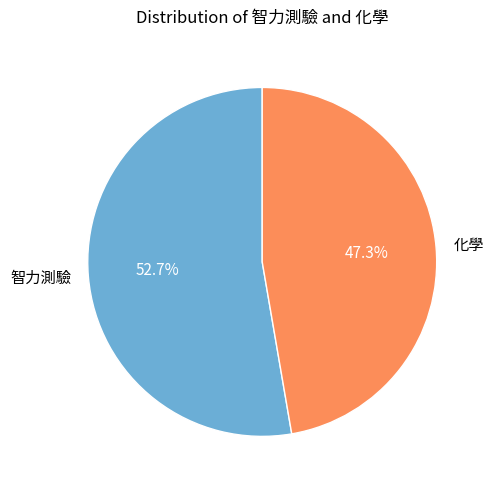

What percentage is the 化學 slice, to the nearest percent?

47%